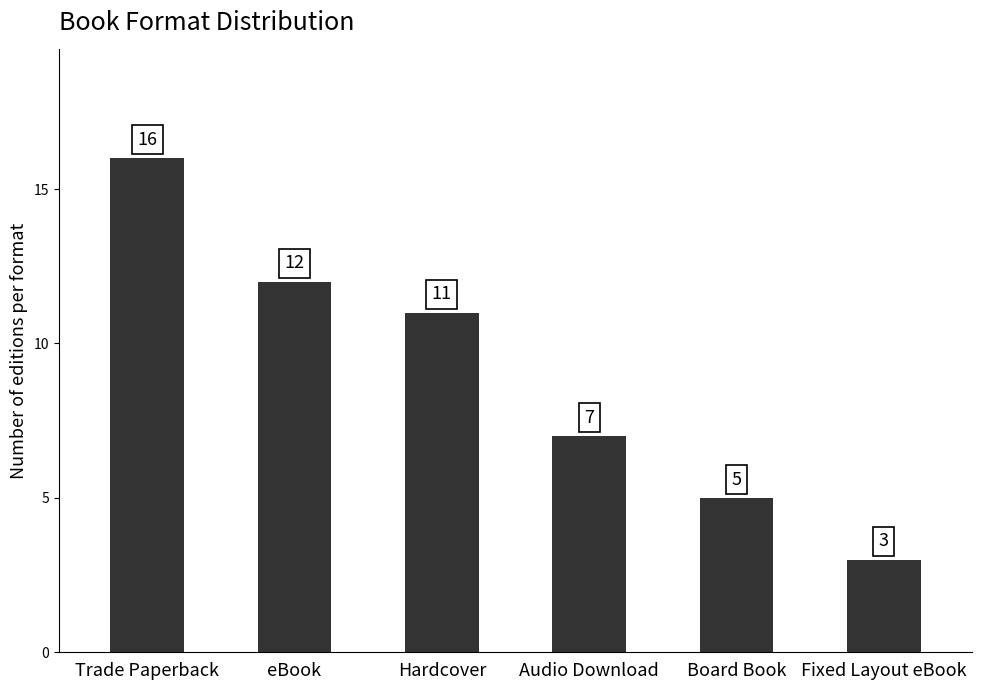

List the labels in order of value, smallest first.

Fixed Layout eBook, Board Book, Audio Download, Hardcover, eBook, Trade Paperback